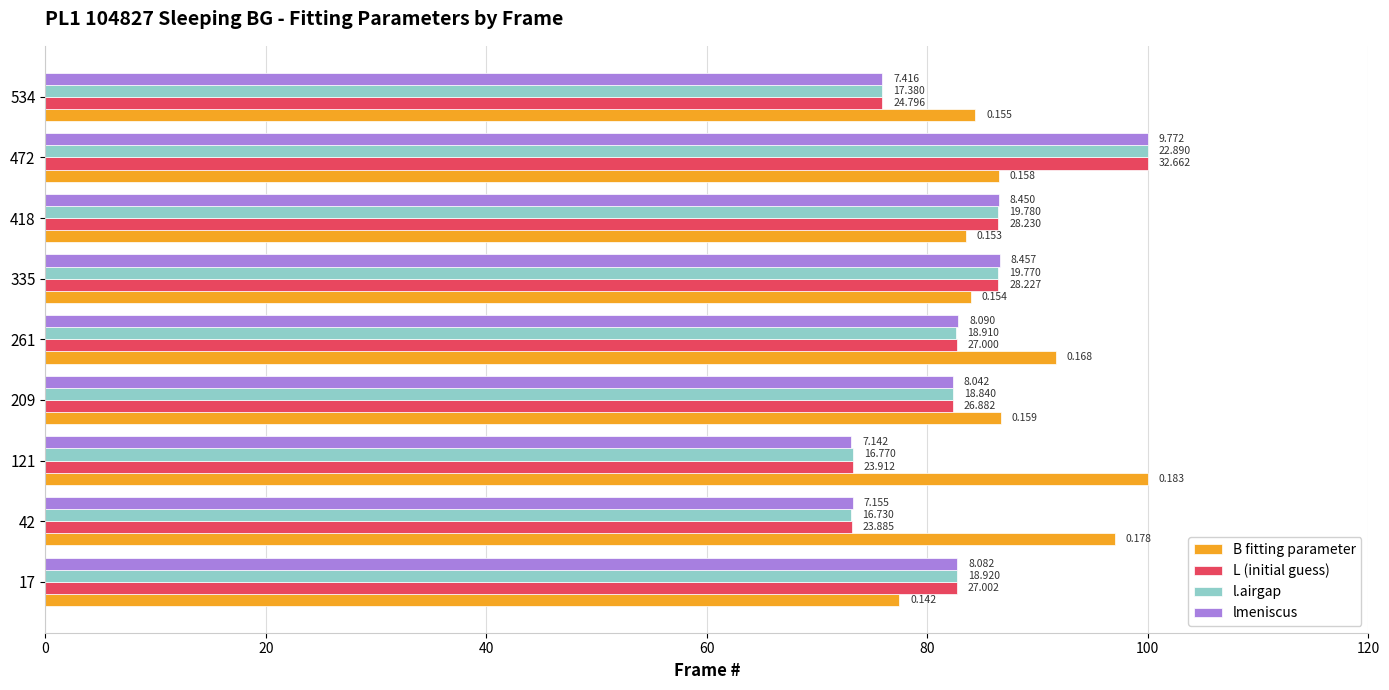

What are all the series names shown in the legend?

B fitting parameter, L (initial guess), l.airgap, lmeniscus